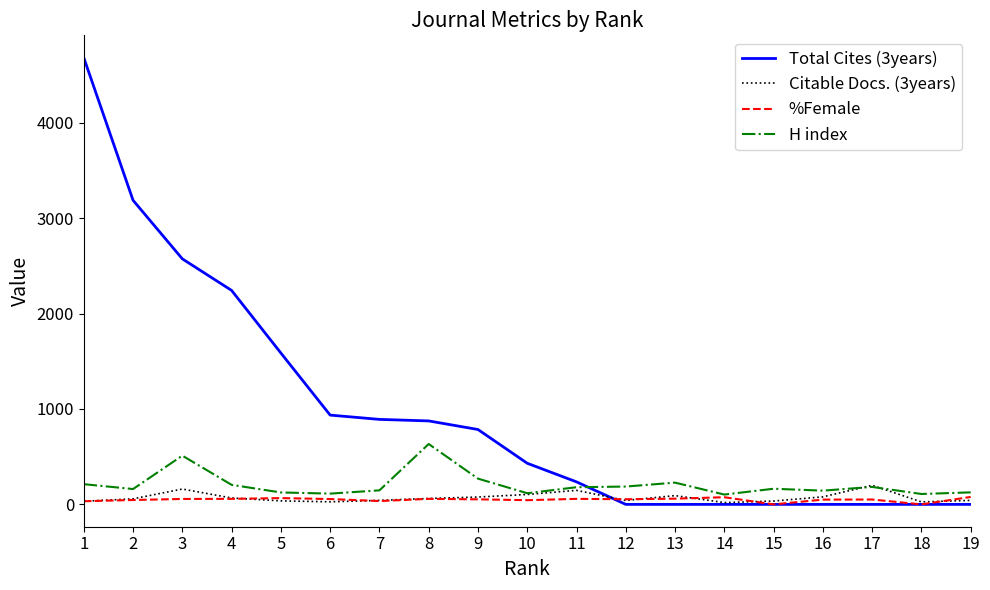

What are all the series names shown in the legend?

Total Cites (3years), Citable Docs. (3years), %Female, H index